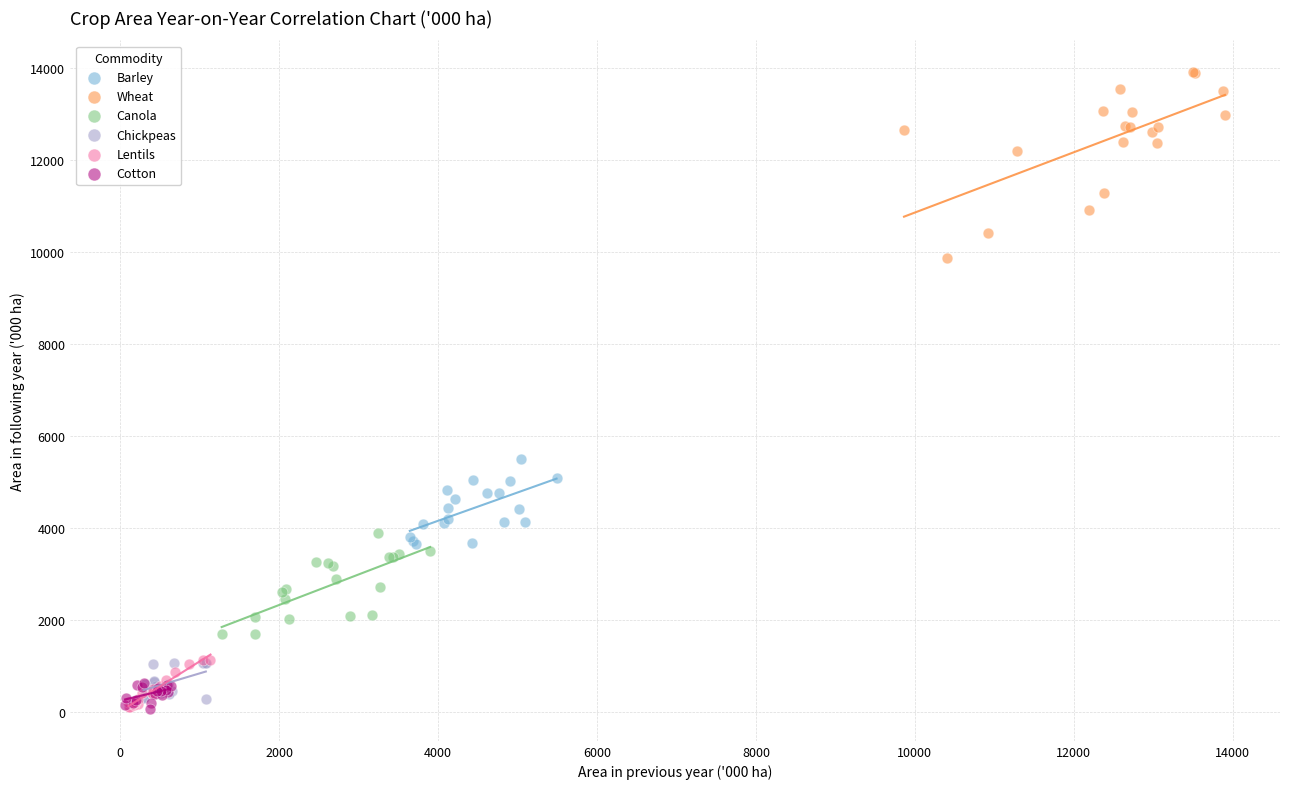

Which series contains the highest Y value?

Wheat